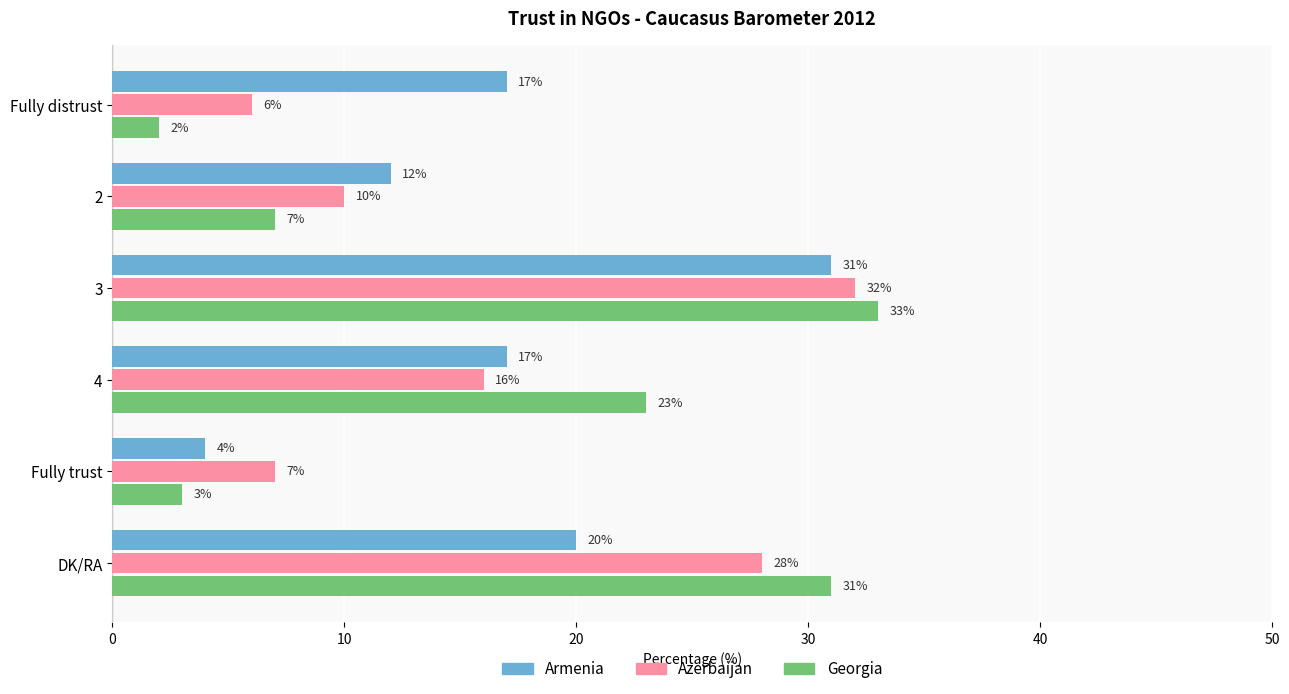

Read the Azerbaijan value at Fully distrust.

6